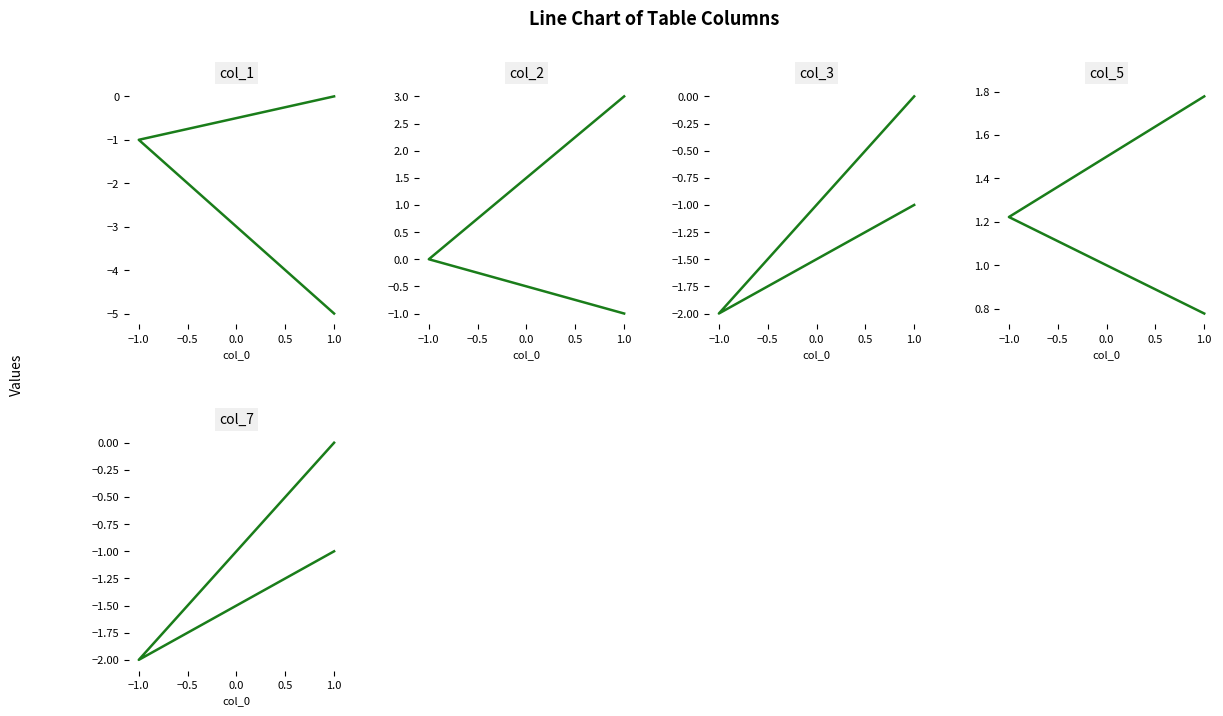

What is the label of the 2nd point from the left?

−1.0